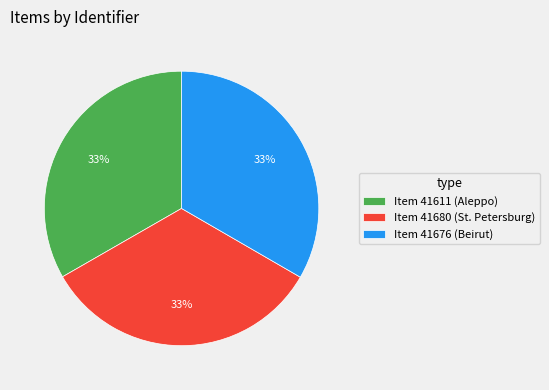

What is the ratio of the value at Item 41676 (Beirut) to the value at Item 41611 (Aleppo)?

1.0